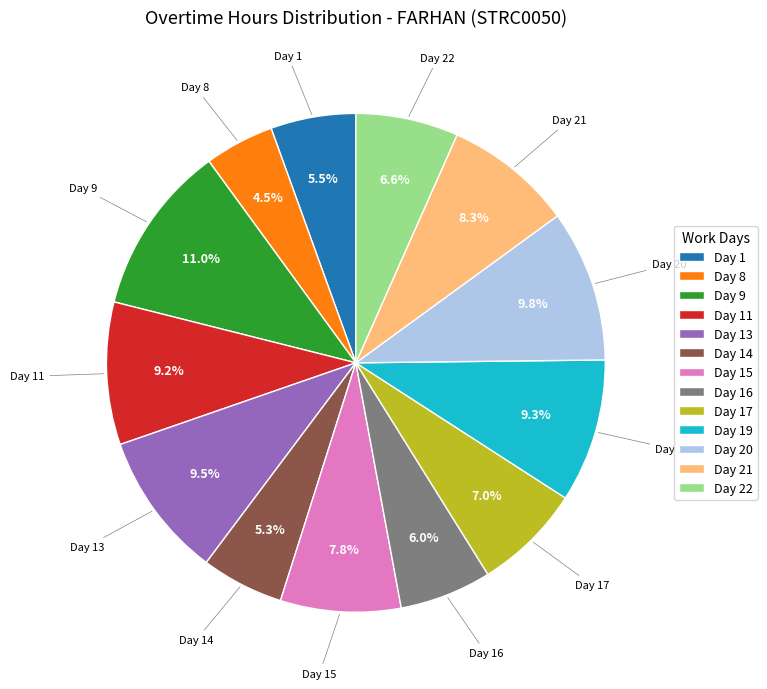

The Day 21 slice represents 22% of the pie. True or false?

False